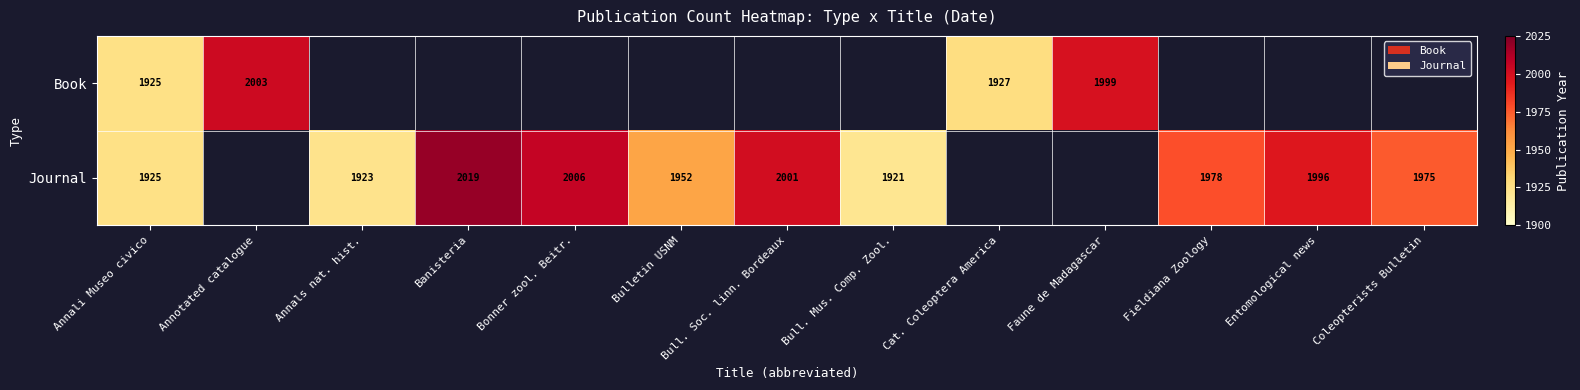

Between Bull. Soc. linn. Bordeaux and Bonner zool. Beitr., which is larger?

Bonner zool. Beitr.